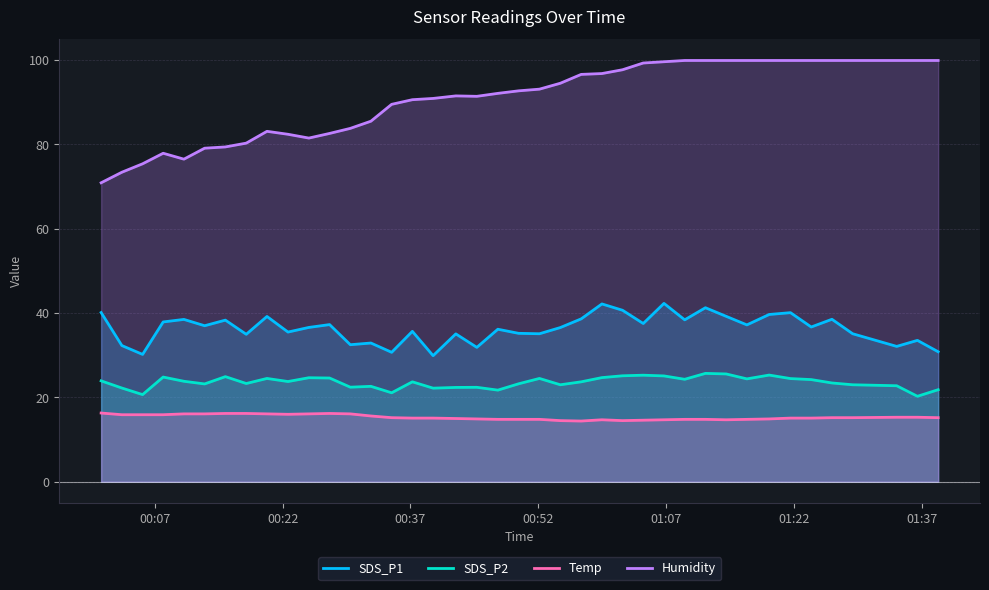

What is the sum of all SDS_P1 values?

1453.5